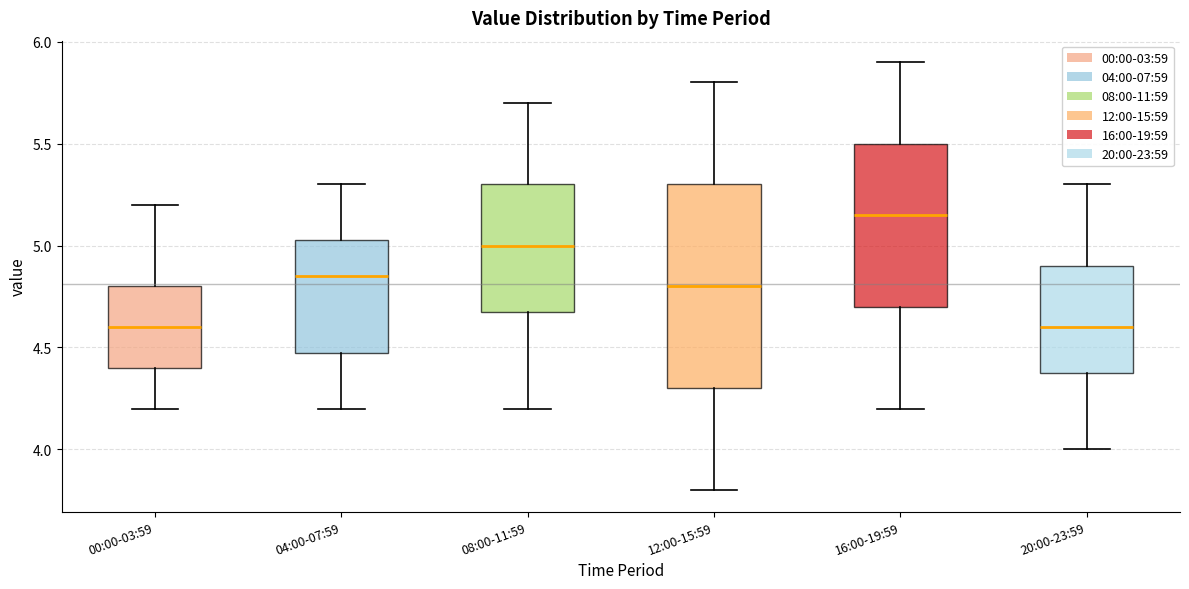

Reading left to right, transcribe this box plot: for each box, give where its median line is, the range the box spans, and where its two whiskers end, as read against the y-axis. The values are not printed on the chart, so give them approximately, as read against the axis.

00:00-03:59: median 4.60, box 4.40 to 4.80, whiskers 4.20 to 5.20
04:00-07:59: median 4.85, box 4.50 to 5.05, whiskers 4.20 to 5.30
08:00-11:59: median 5.00, box 4.70 to 5.30, whiskers 4.20 to 5.70
12:00-15:59: median 4.80, box 4.30 to 5.30, whiskers 3.80 to 5.80
16:00-19:59: median 5.15, box 4.70 to 5.50, whiskers 4.20 to 5.90
20:00-23:59: median 4.60, box 4.40 to 4.90, whiskers 4.00 to 5.30